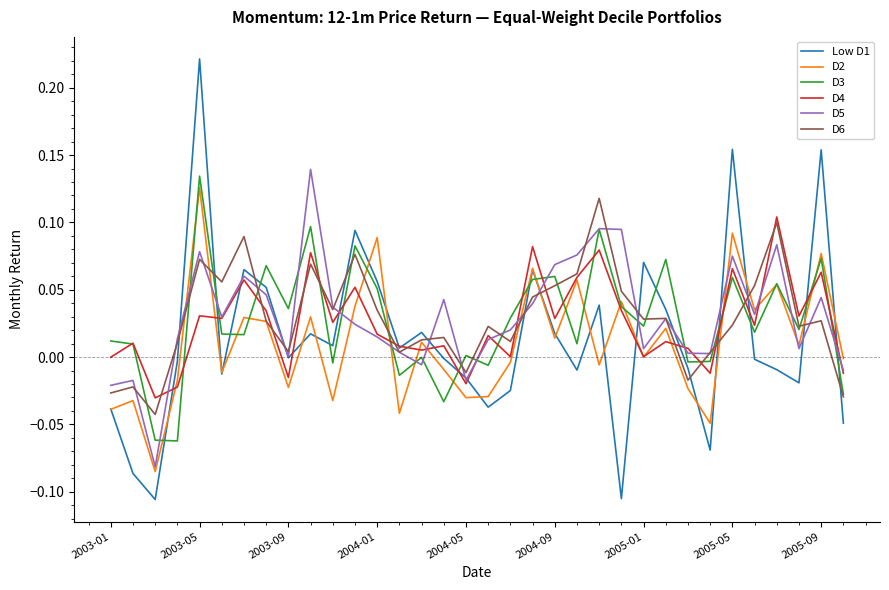

Is this an area chart (filled region under the line)?

No